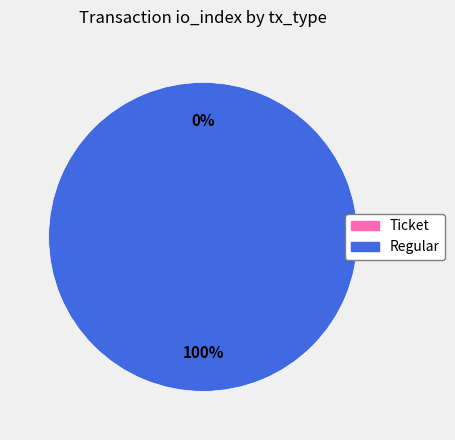

Which slice is the largest?

Regular